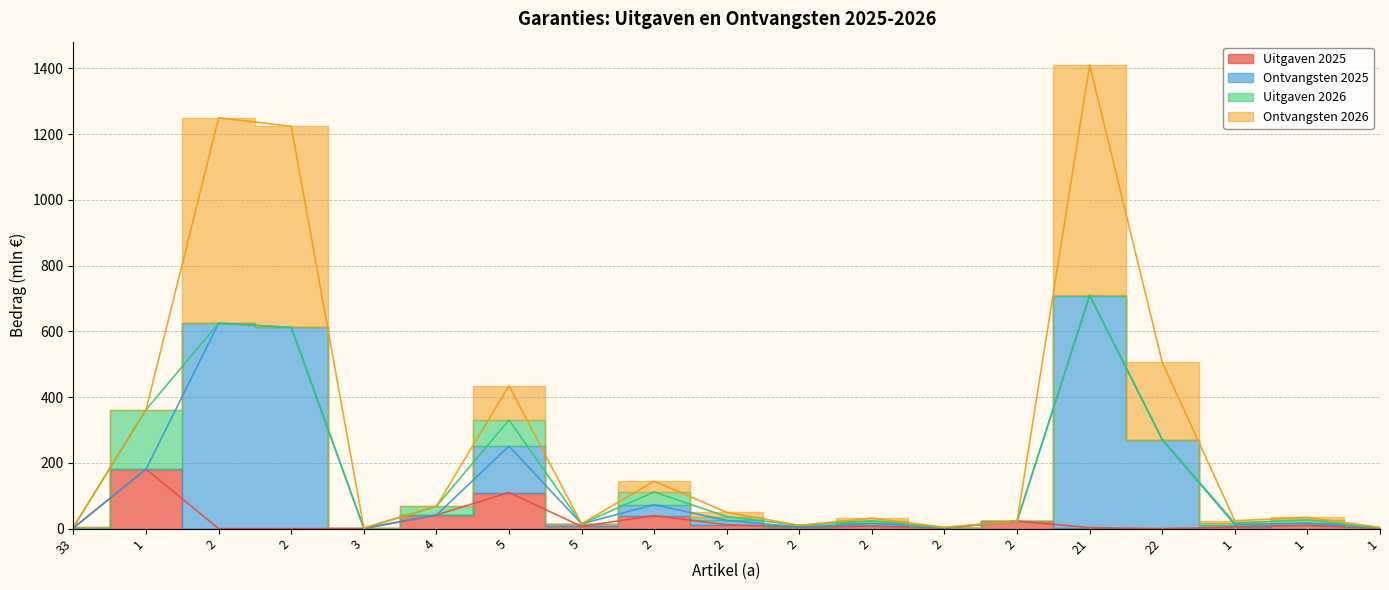

What is the difference between the highest and lowest values at 1?

181.0